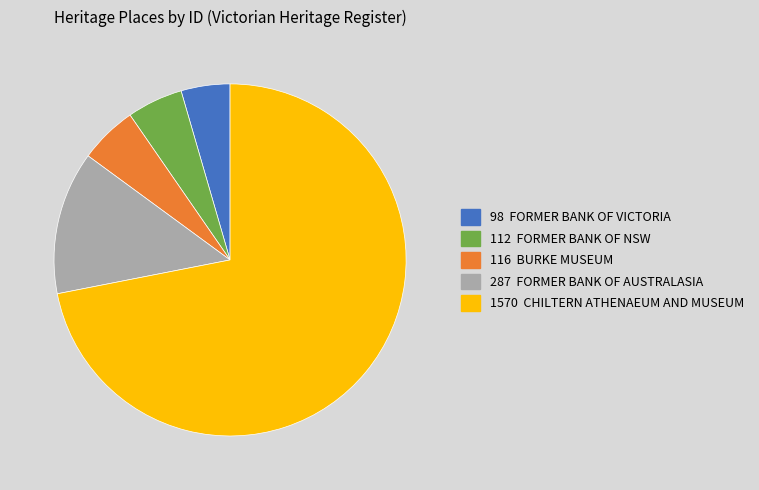

Is there a majority slice in this chart?

Yes